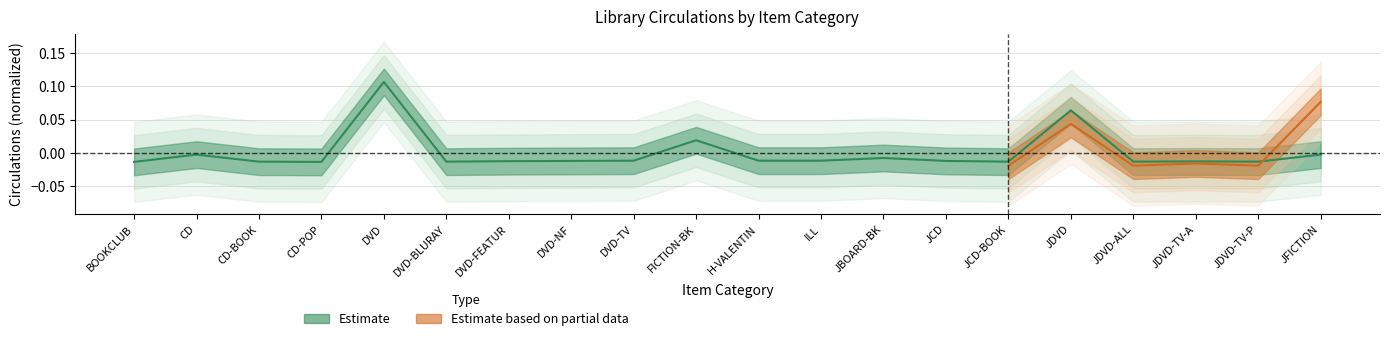

What is the label of the 16th point from the left?

JDVD